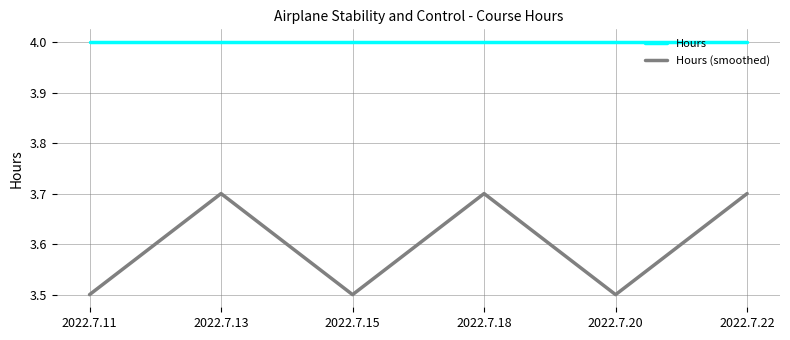

What is the spread (max minus min) of values at 2022.7.20?

0.5